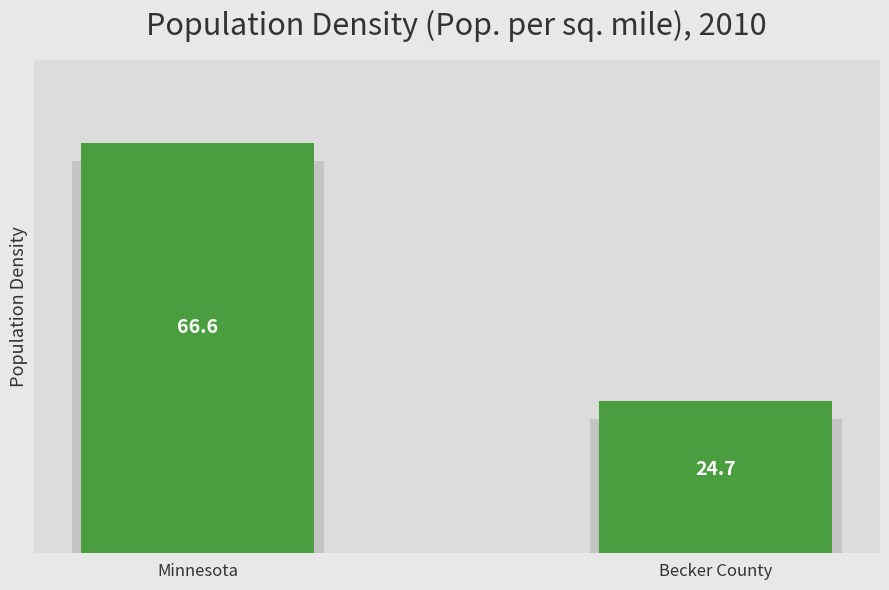

What is the sum of the values at Becker County and Minnesota?

91.3